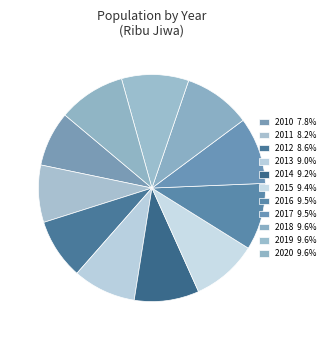

Count the number of slices in the pie.

11